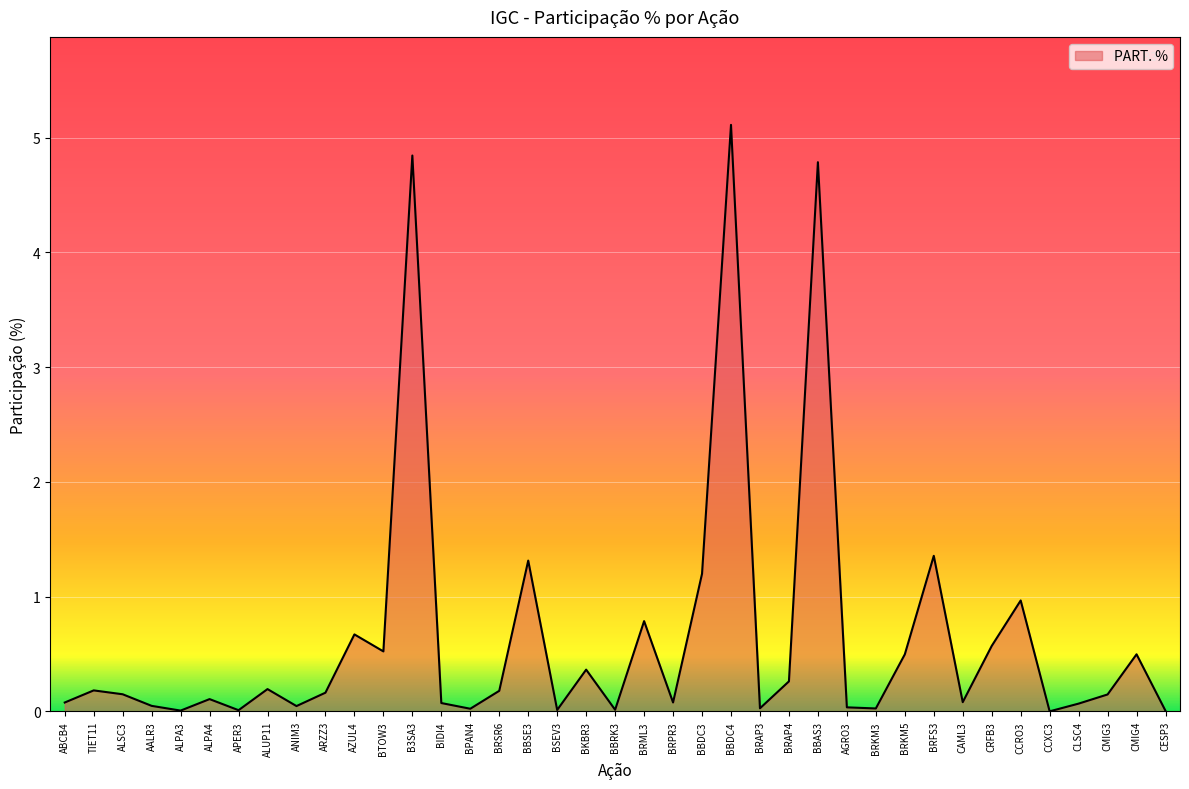

The value at AGRO3 is 0.0. True or false?

True